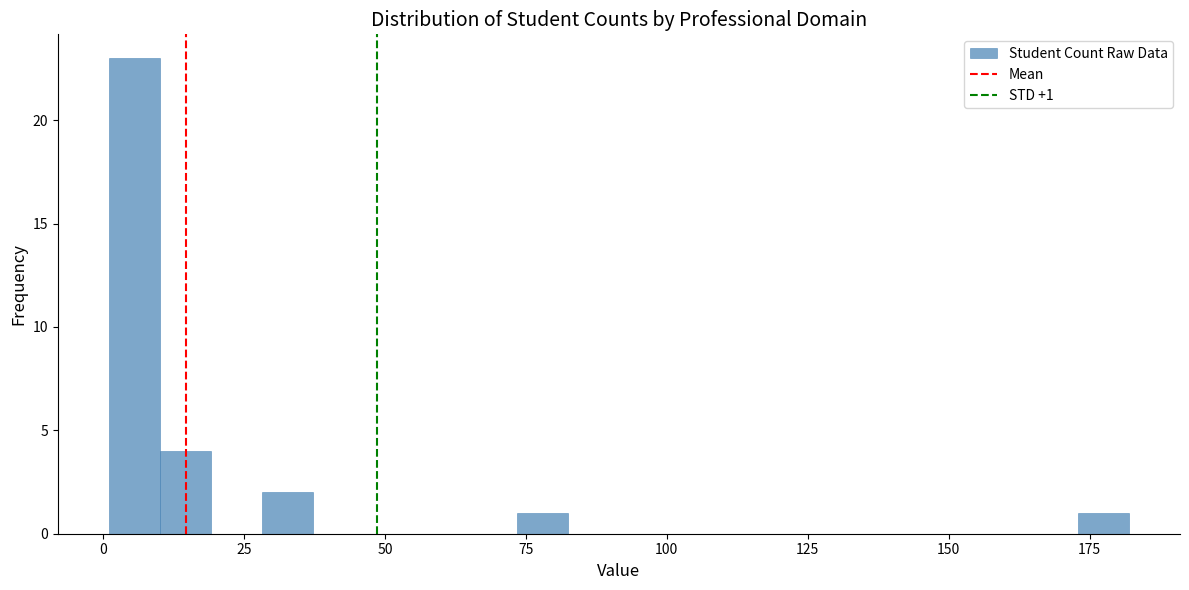

Read against the x-axis, roughly where is the centre of the tallest bar?

5